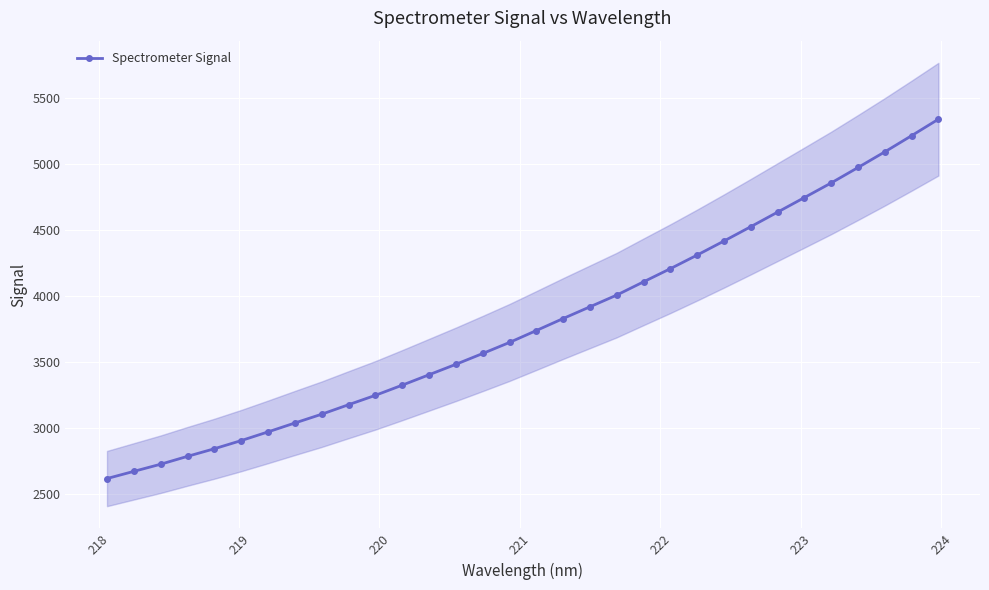

True or false: there are more than 1 points higher than both neighbors.

False